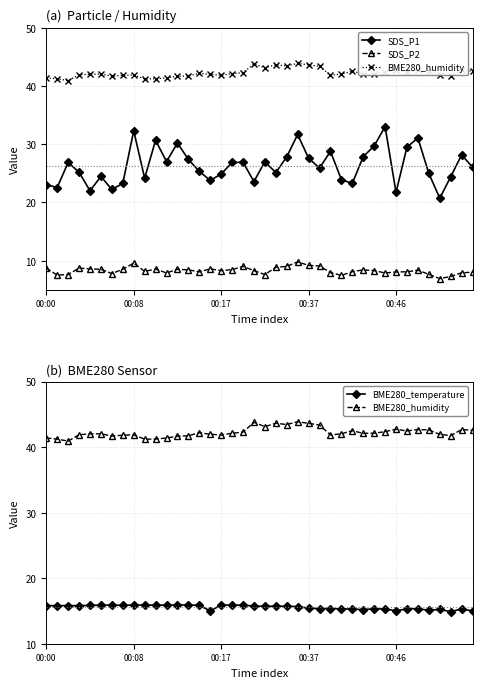

What is the difference between the highest and lowest values at 38?

34.7